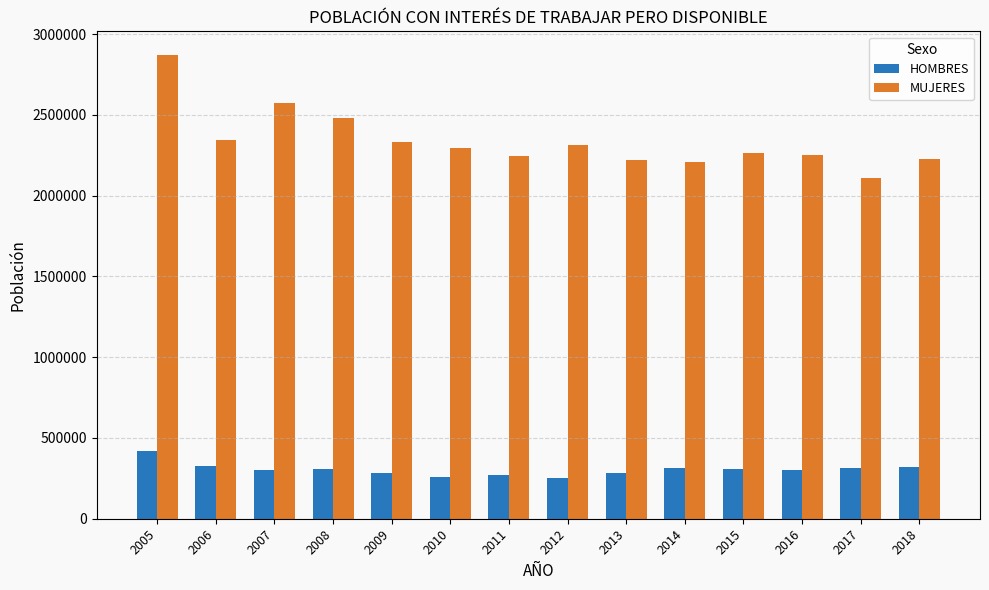

What is the value of the HOMBRES bar at the 8th from the left?

250353